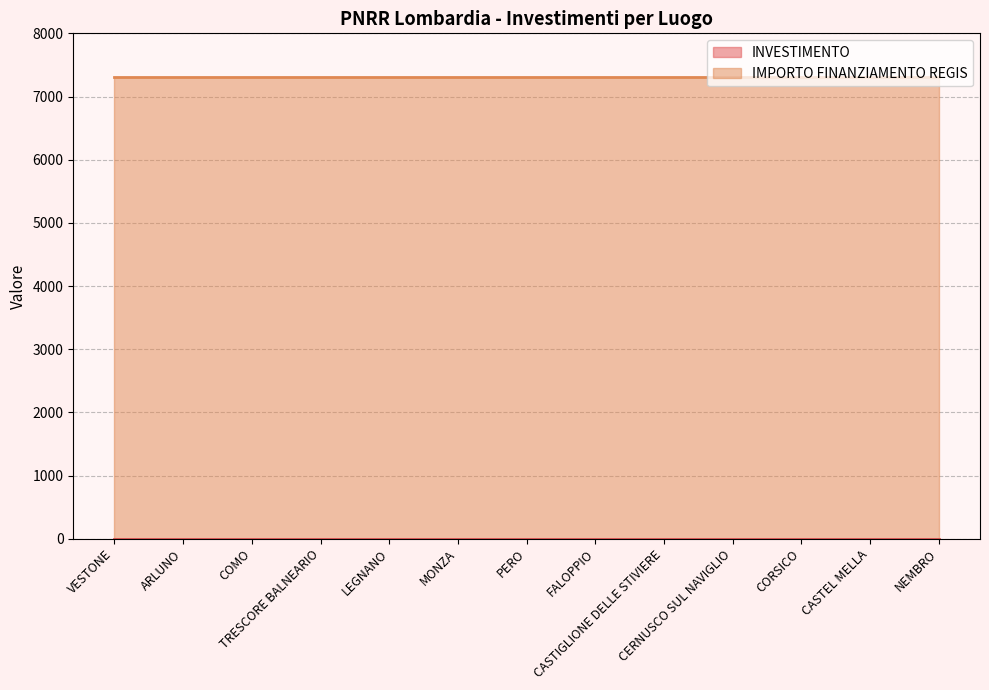

What is the maximum value shown in the chart?

7301.0